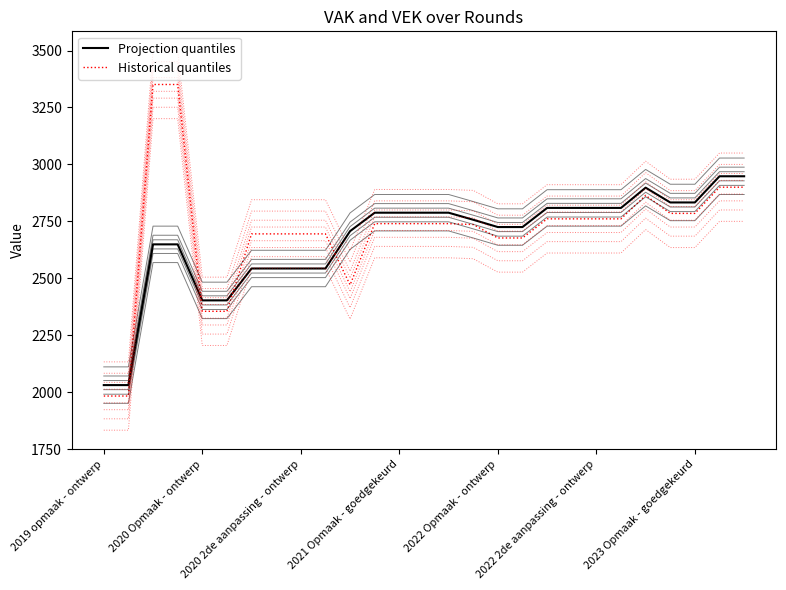

How many lines are shown in the chart?

16